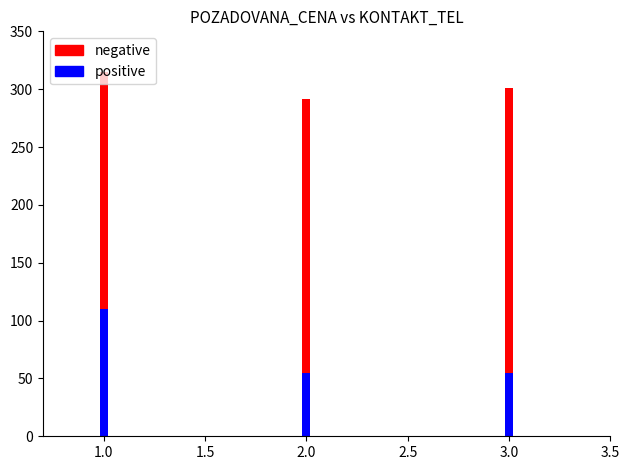

Rank the series by their maximum value, from lowest to highest.

positive, negative